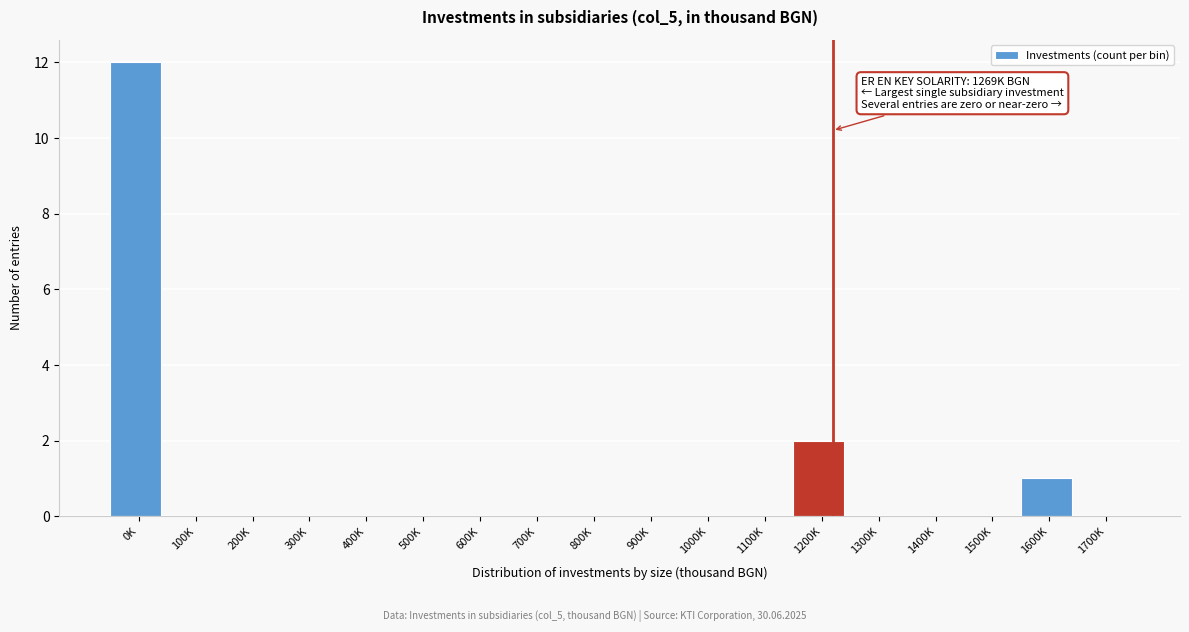

Reading right to left, list all the values displayed in this chart.

1700K=0	1600K=1	1500K=0	1400K=0	1300K=0	1200K=2	1100K=0	1000K=0	900K=0	800K=0	700K=0	600K=0	500K=0	400K=0	300K=0	200K=0	100K=0	0K=12